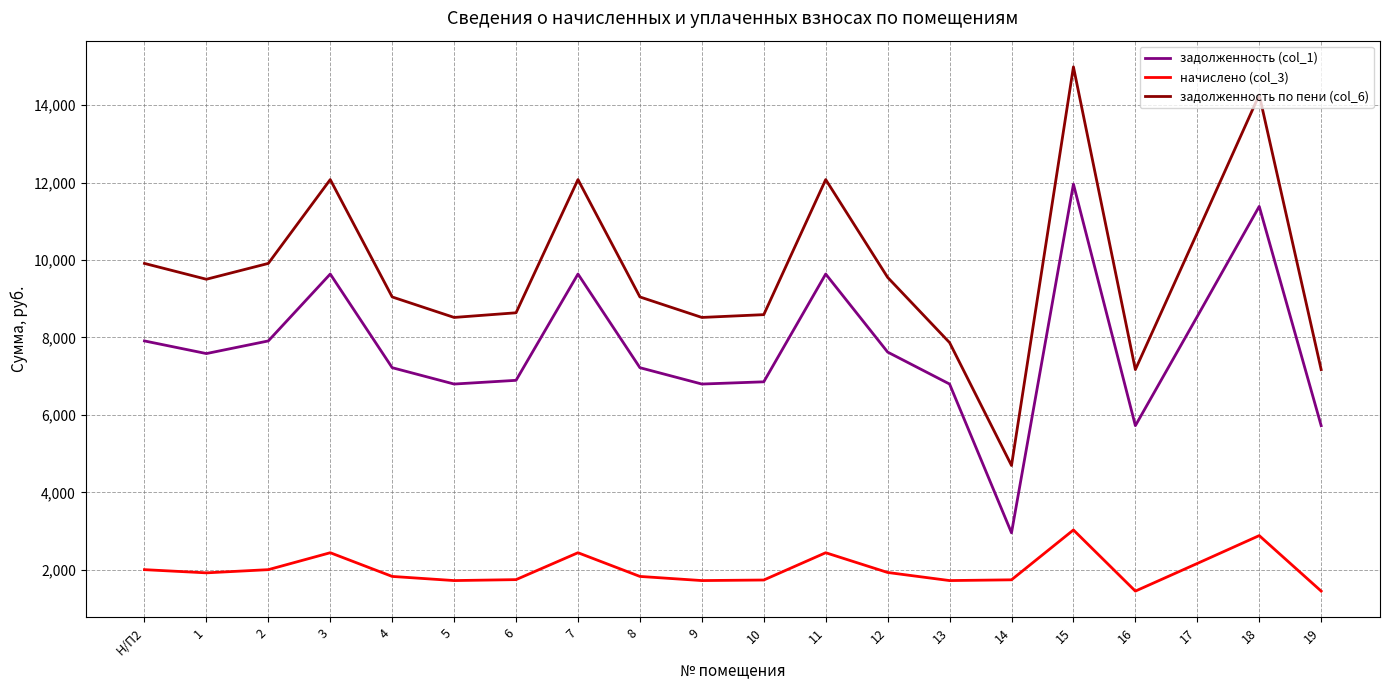

List the series in order of their overall mean, highest first.

задолженность по пени (col_6), задолженность (col_1), начислено (col_3)